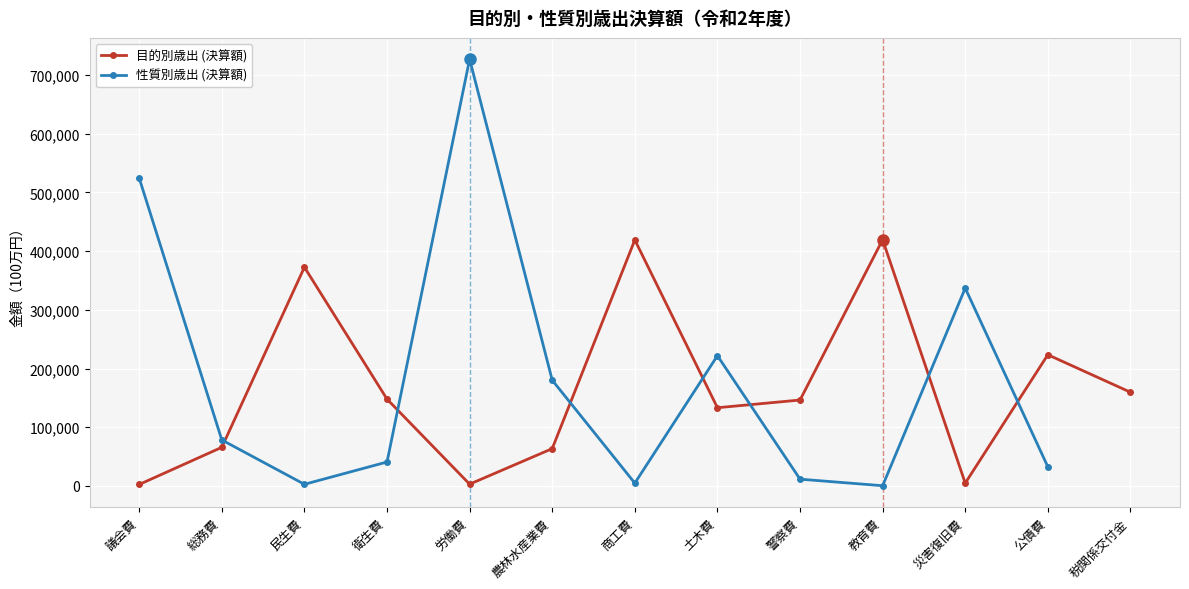

Between 商工費 and 教育費, which series saw the biggest shift?

性質別歳出 (決算額)